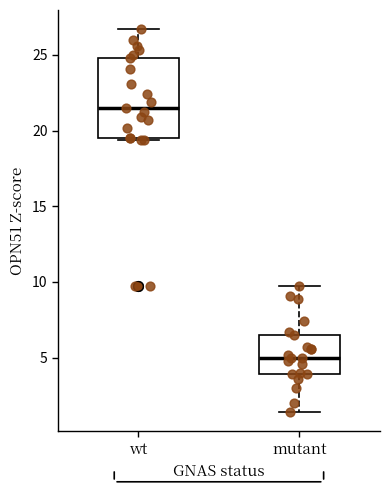

Reading left to right, read every box against the y-axis: the position of its median line, the range the box covers, and the ends of its whiskers. The values are not printed on the chart, so give them approximately, as read against the axis.

wt: median 21.5, box 19.5 to 25.0, whiskers 19.5 to 26.5
mutant: median 5.0, box 4.0 to 6.5, whiskers 1.5 to 9.5